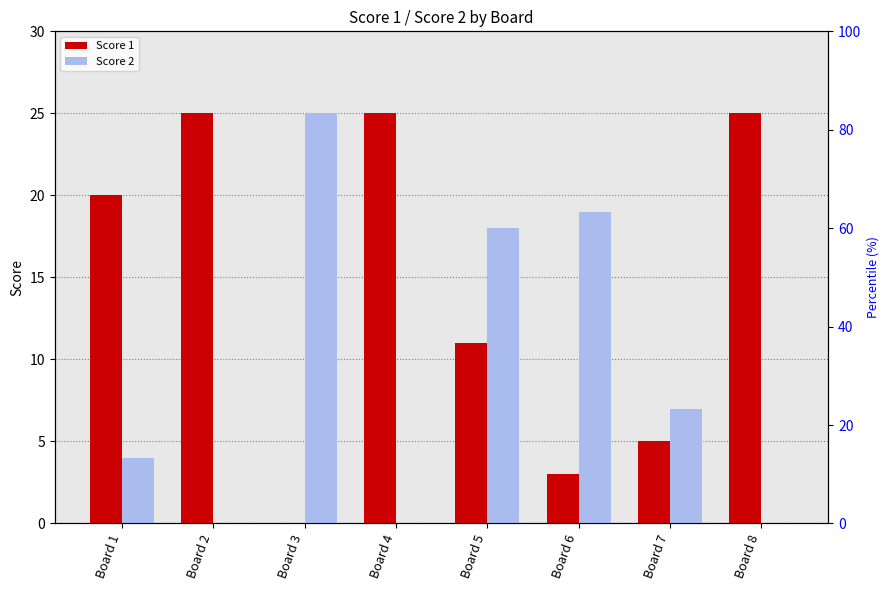

How many bars are there in total?

16